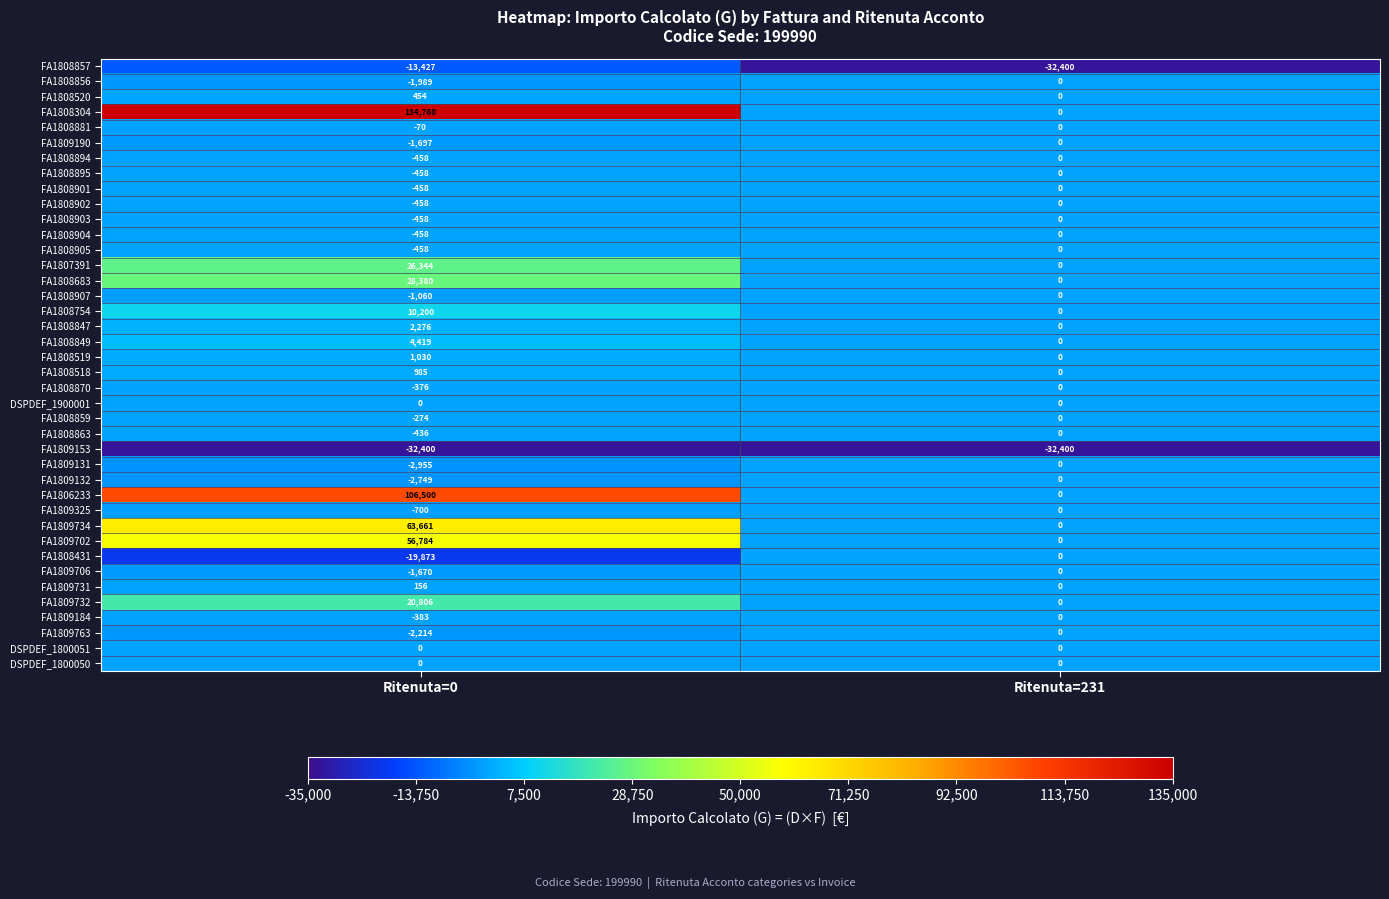

What is the total value across all series at Ritenuta=0?

371276